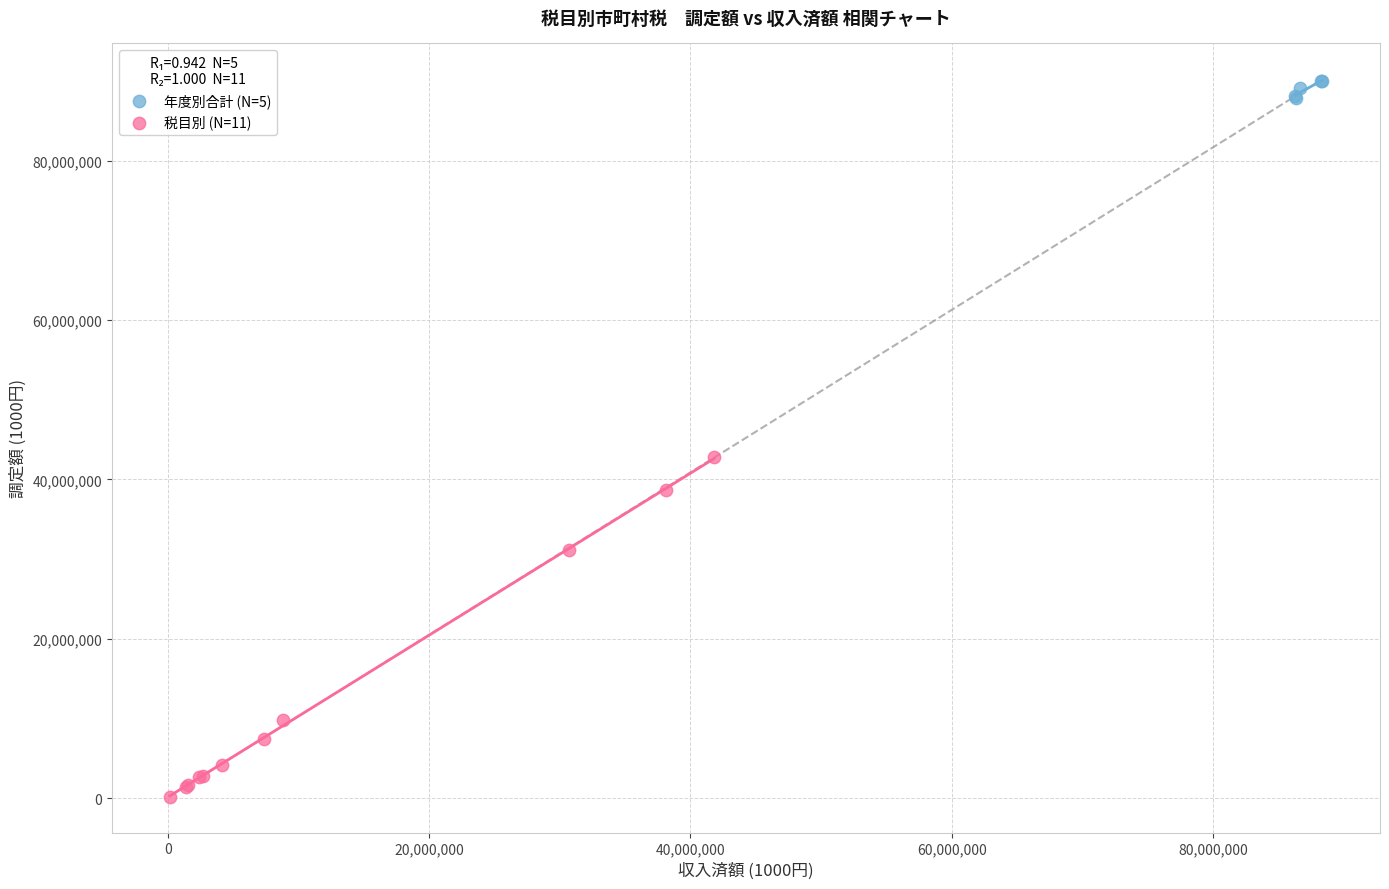

What are all the series names shown in the legend?

年度別合計 (N=5), 税目別 (N=11)